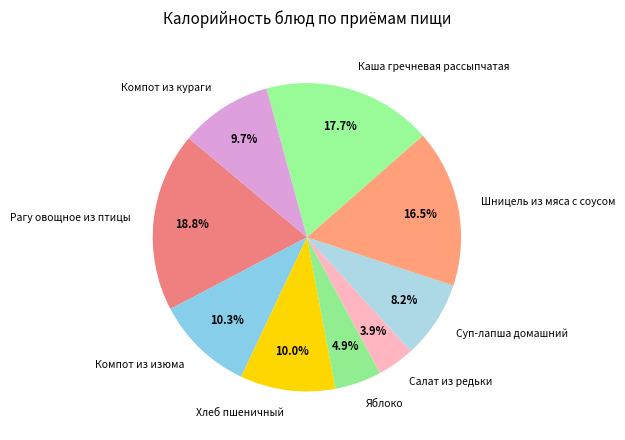

What percentage is the Яблоко slice, to the nearest percent?

5%